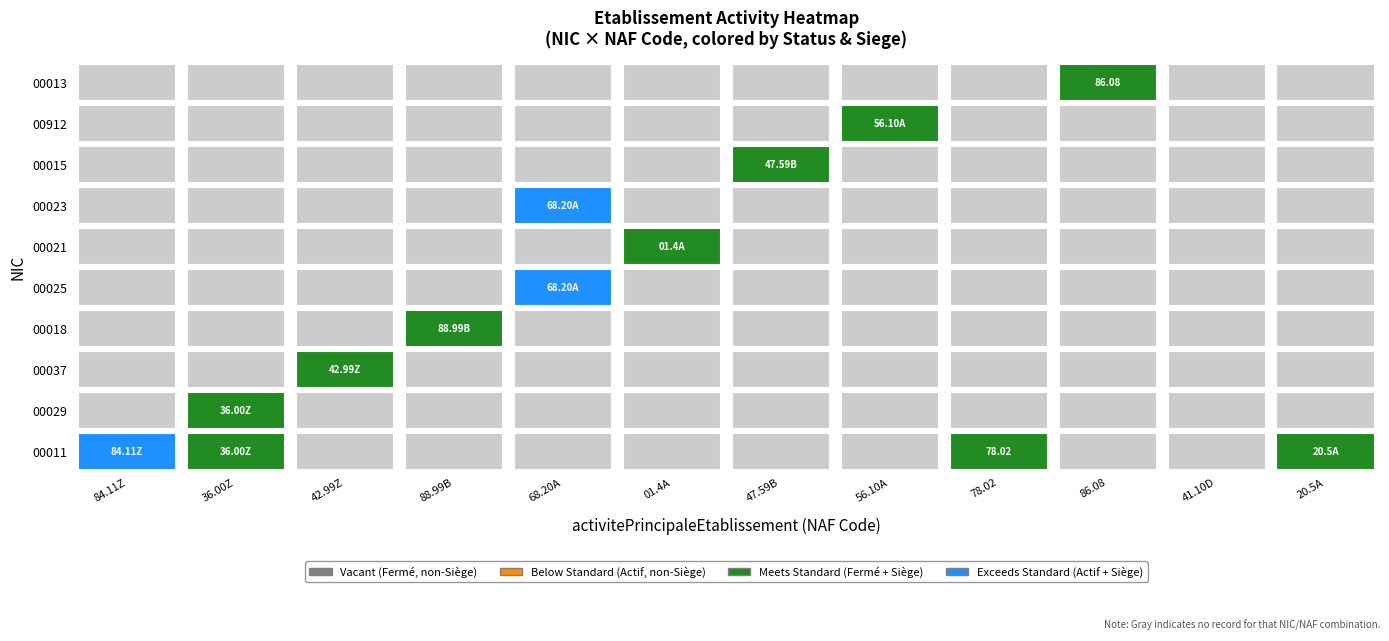

The true series shows 1 at 5. True or false?

False